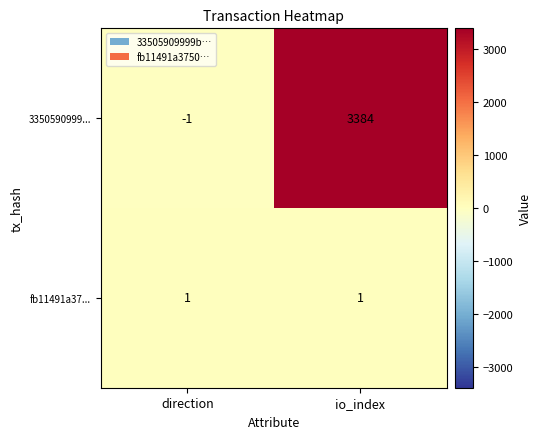

Reading left to right, extract all data points from this chart.

3350590999...: direction=-1	io_index=3384
fb11491a37...: direction=1	io_index=1